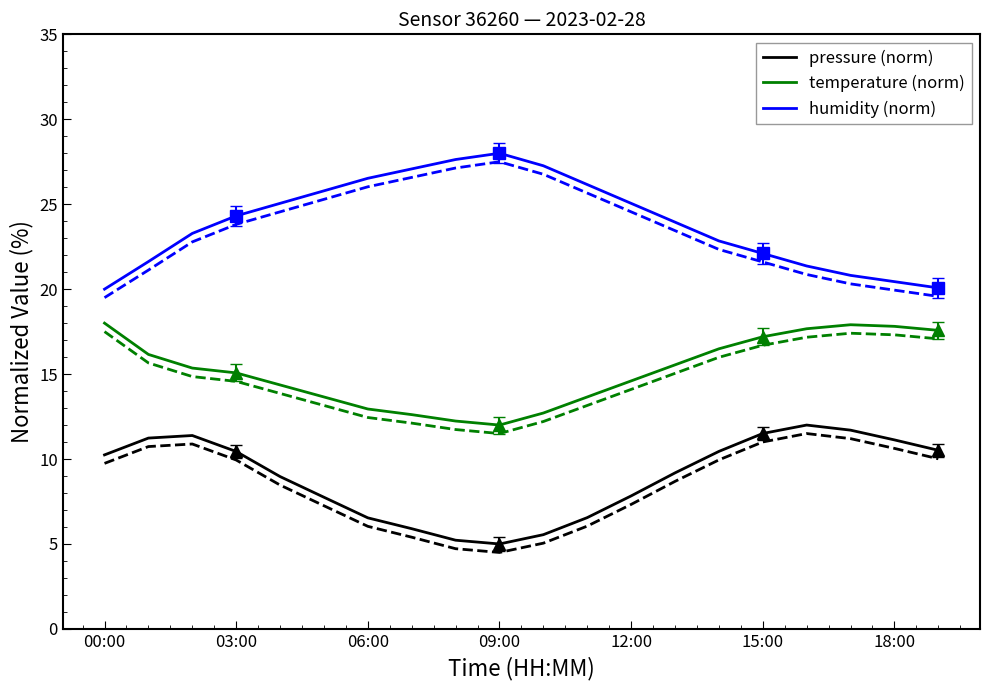

At which label does temperature (norm) first exceed 15?

00:00